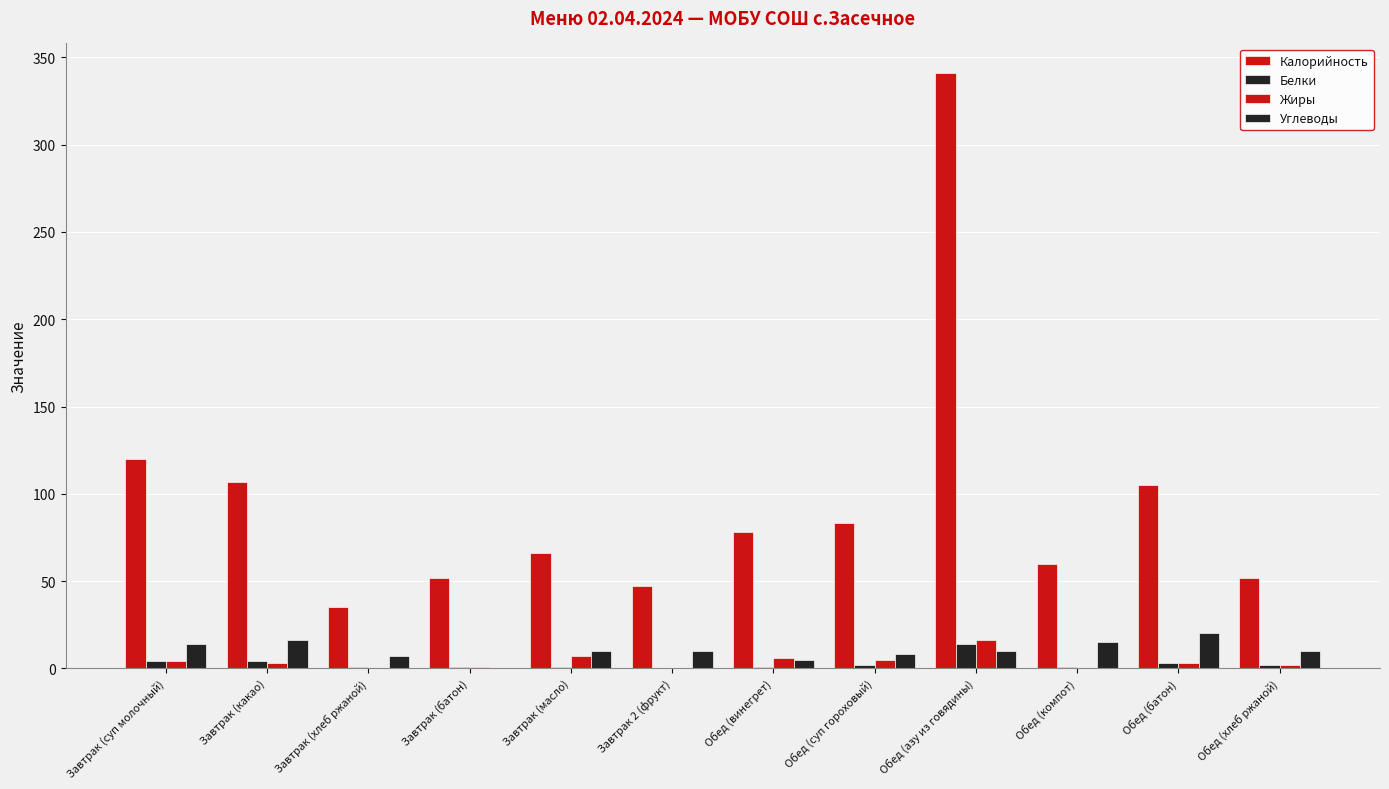

List the labels in order of Углеводы value, largest first.

Обед (батон), Завтрак (какао), Обед (компот), Завтрак (суп молочный), Завтрак (масло), Завтрак 2 (фрукт), Обед (азу из говядины), Обед (хлеб ржаной), Обед (суп гороховый), Завтрак (хлеб ржаной), Обед (винегрет), Завтрак (батон)